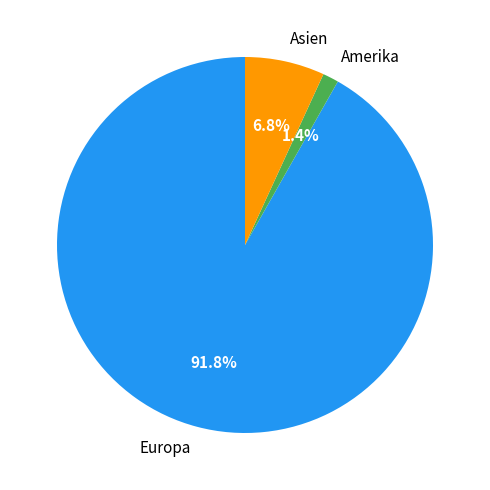

The Amerika slice represents 11% of the pie. True or false?

False